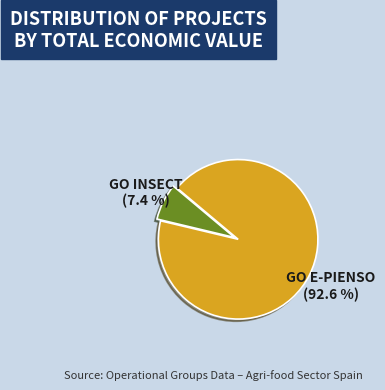

Between GO E-PIENSO and GO INSECT, which is larger?

GO E-PIENSO